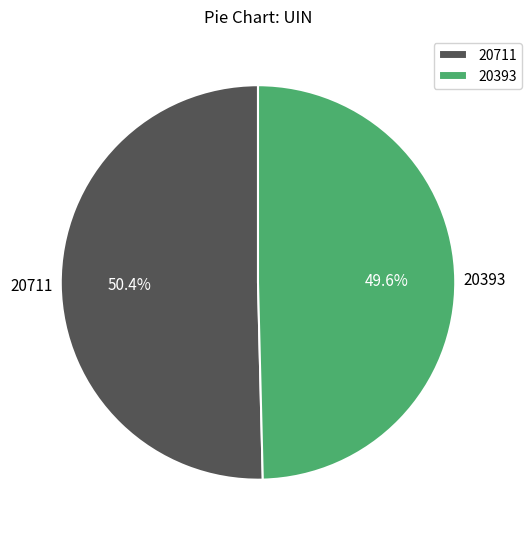

Which slice is the smallest?

20393